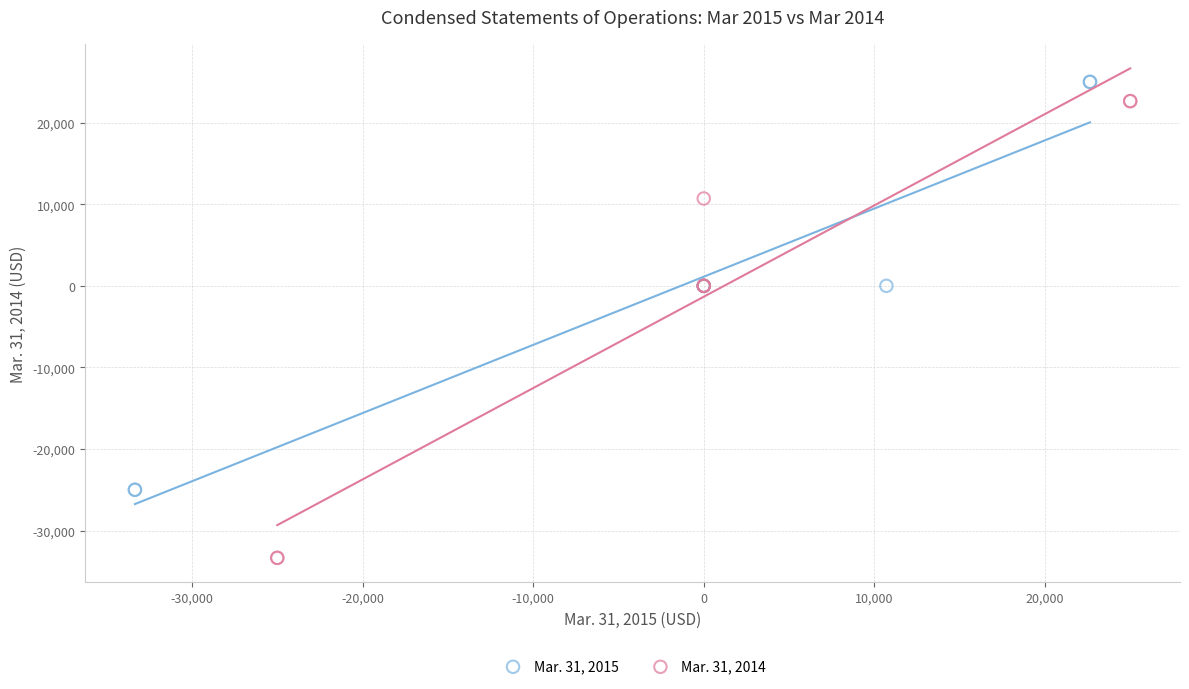

Which series reaches the minimum Y coordinate?

Mar. 31, 2014